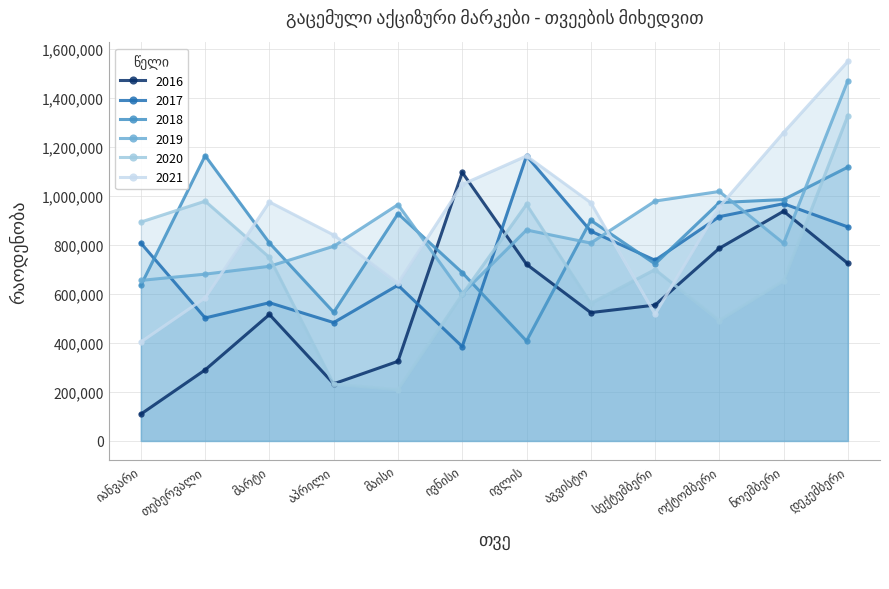

What are all the series names shown in the legend?

2016, 2017, 2018, 2019, 2020, 2021